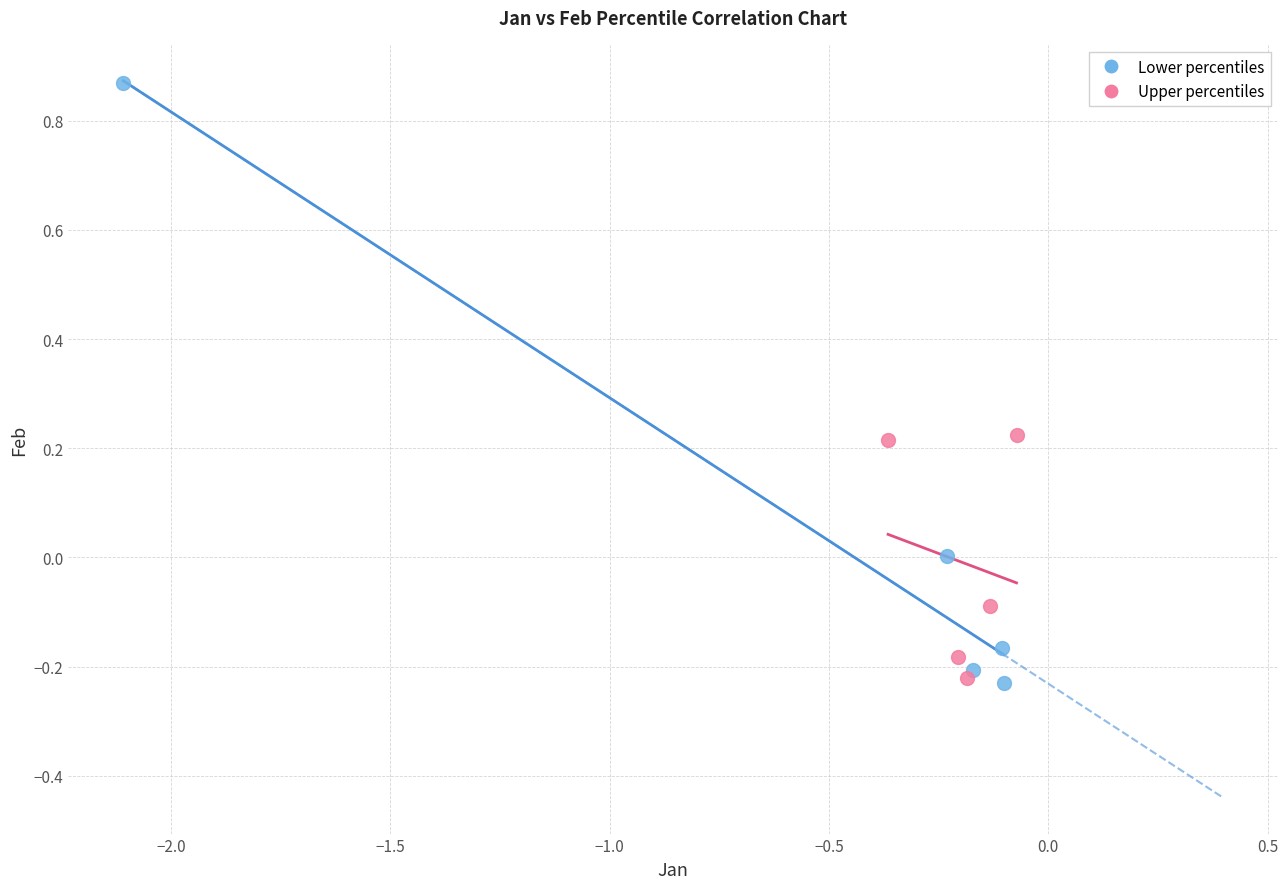

Which series has the largest Y range (max minus min)?

Lower percentiles